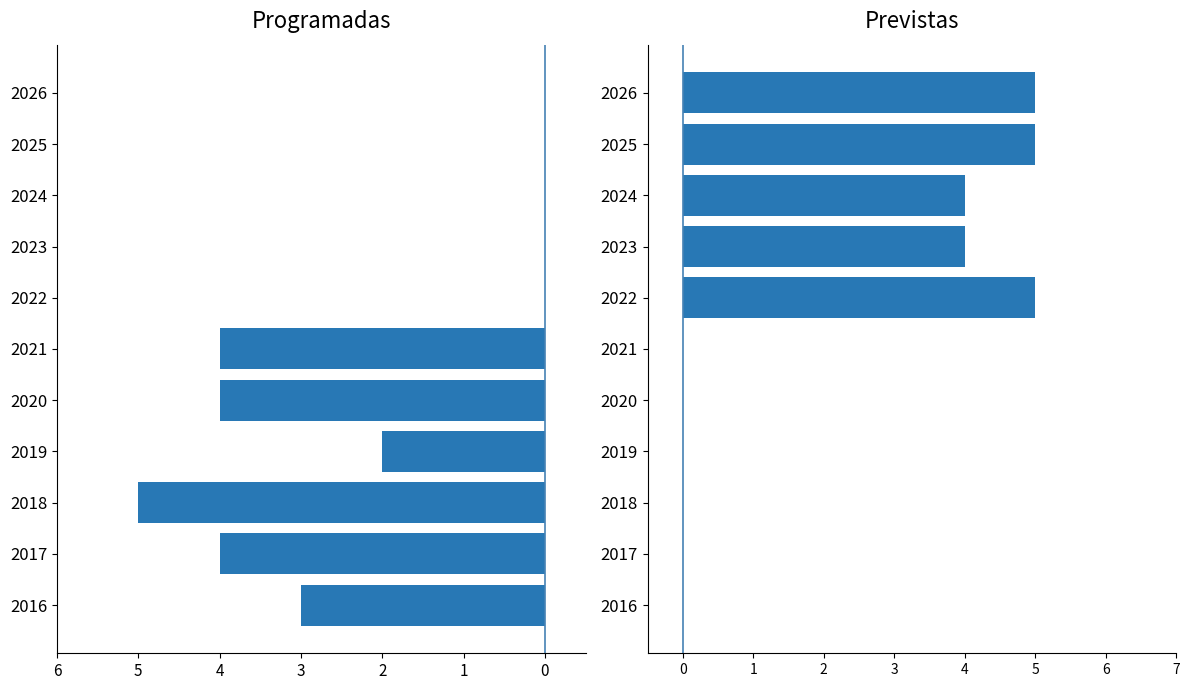

How many bars are there in total?

22